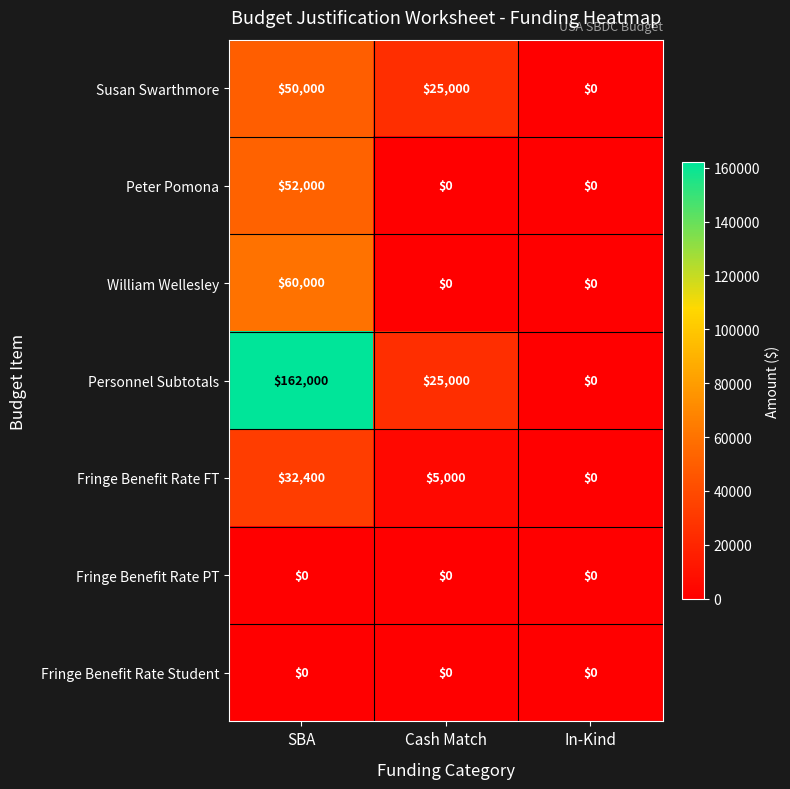

Is it true that Fringe Benefit Rate PT equals 0 at In-Kind?

True